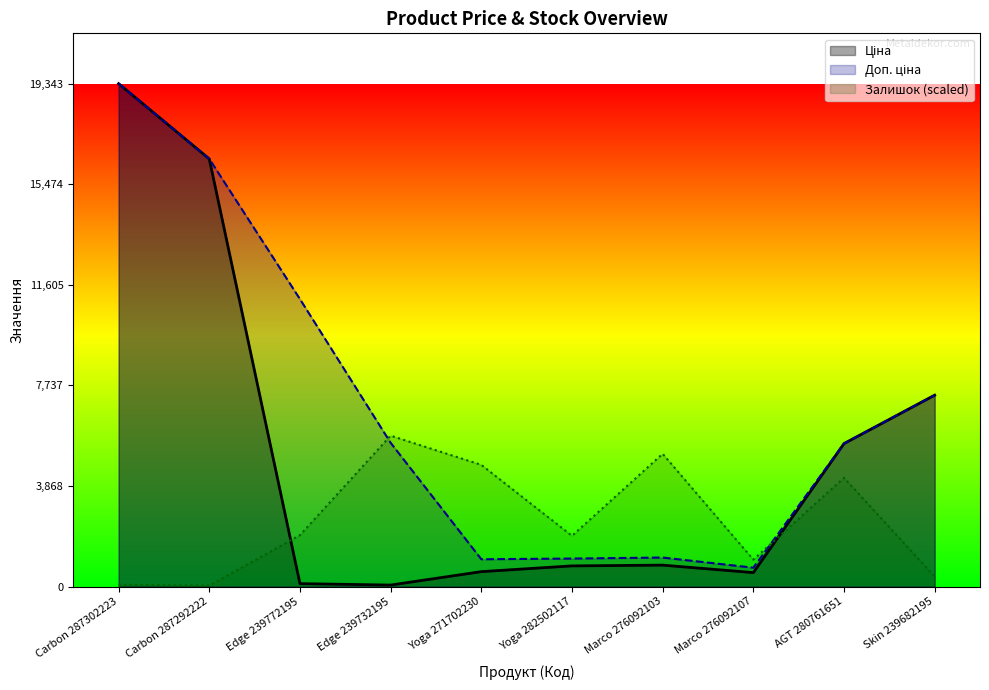

List the series in order of their overall mean, highest first.

Доп. ціна, Ціна, Залишок